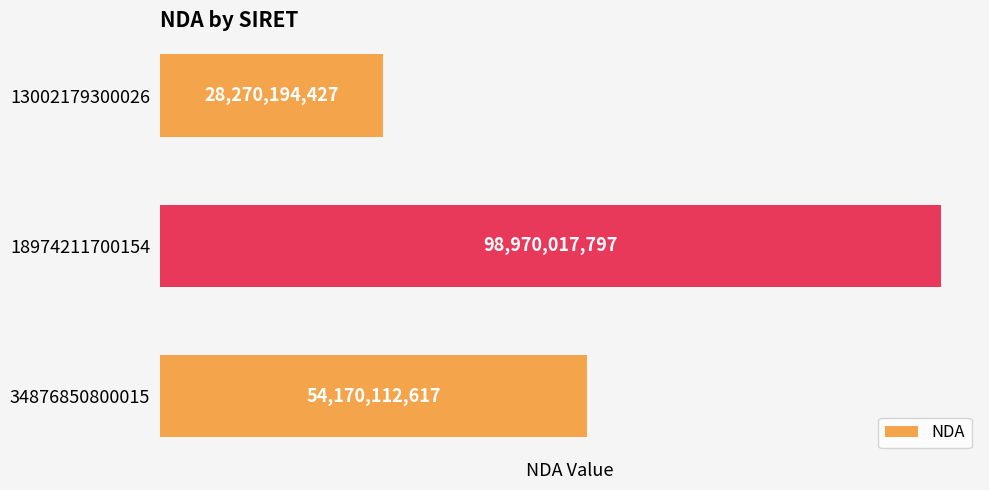

List the labels in order of value, largest first.

18974211700154, 34876850800015, 13002179300026